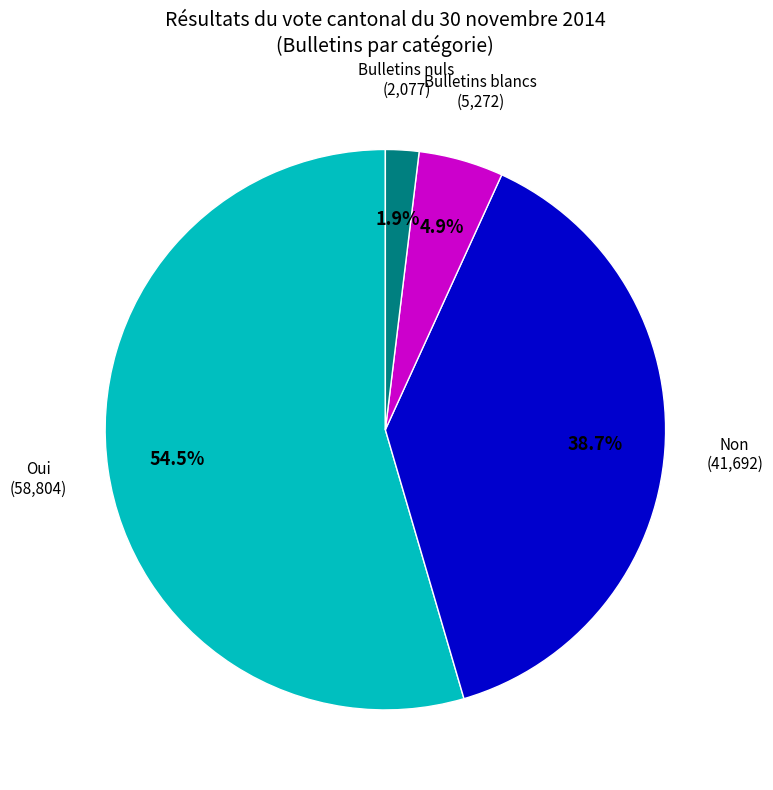

Do Non and Bulletins nuls together represent more than half of the pie?

No